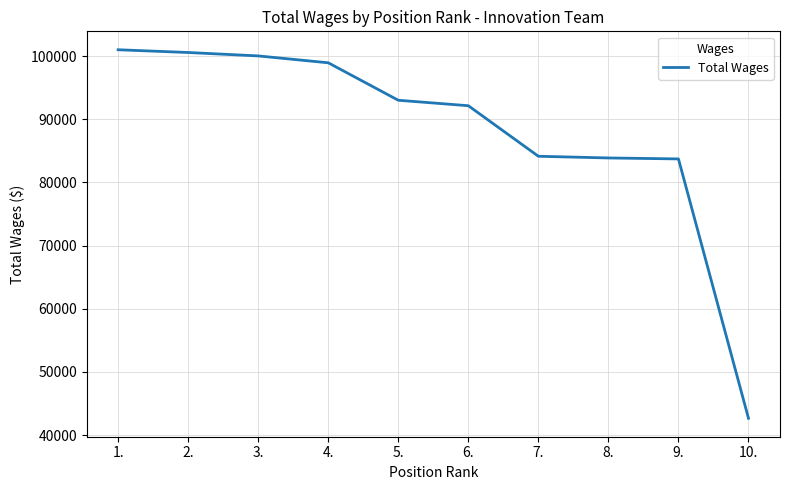

What is the sum of all values?

879967